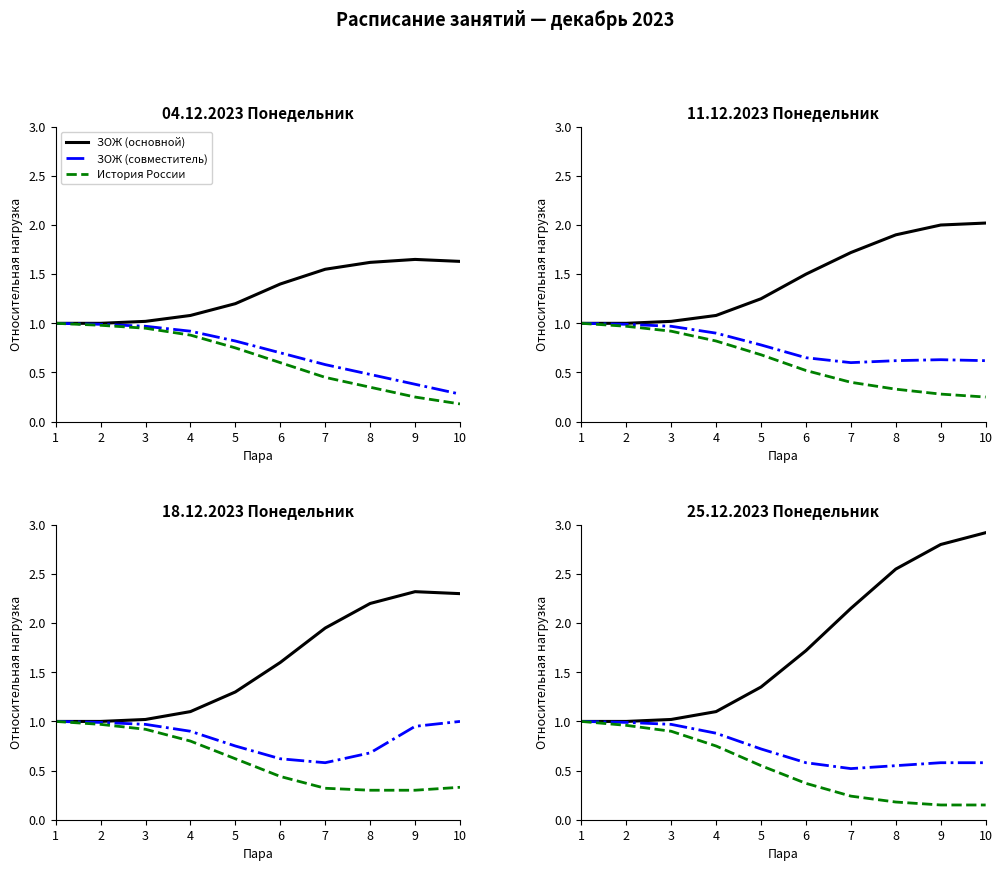

How many categories are shown in the chart?

10